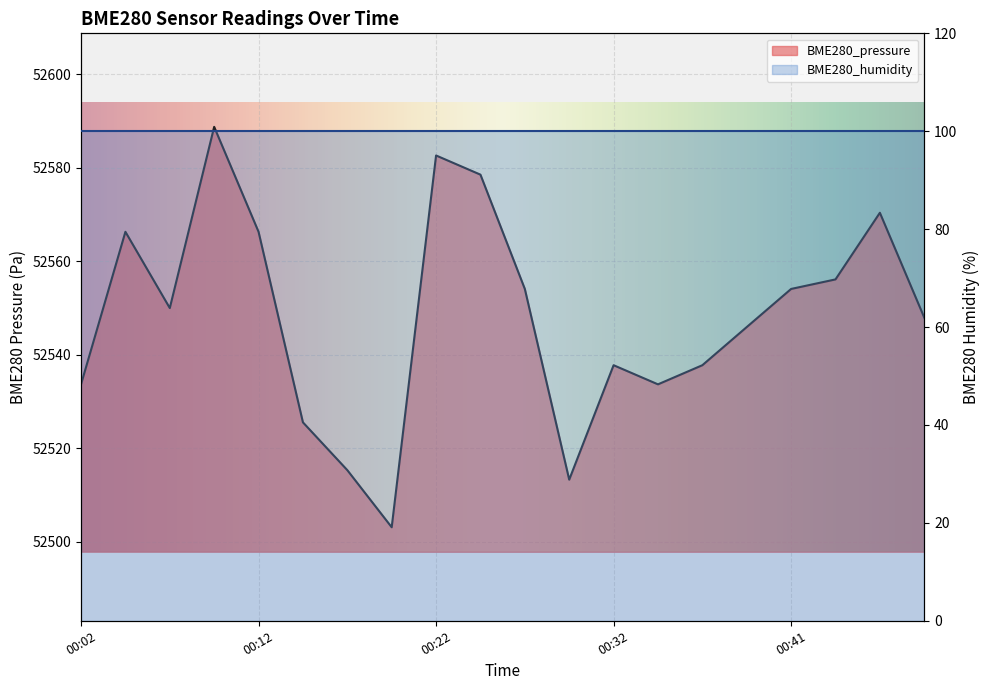

What is the difference between the maximum and minimum values?

85.6